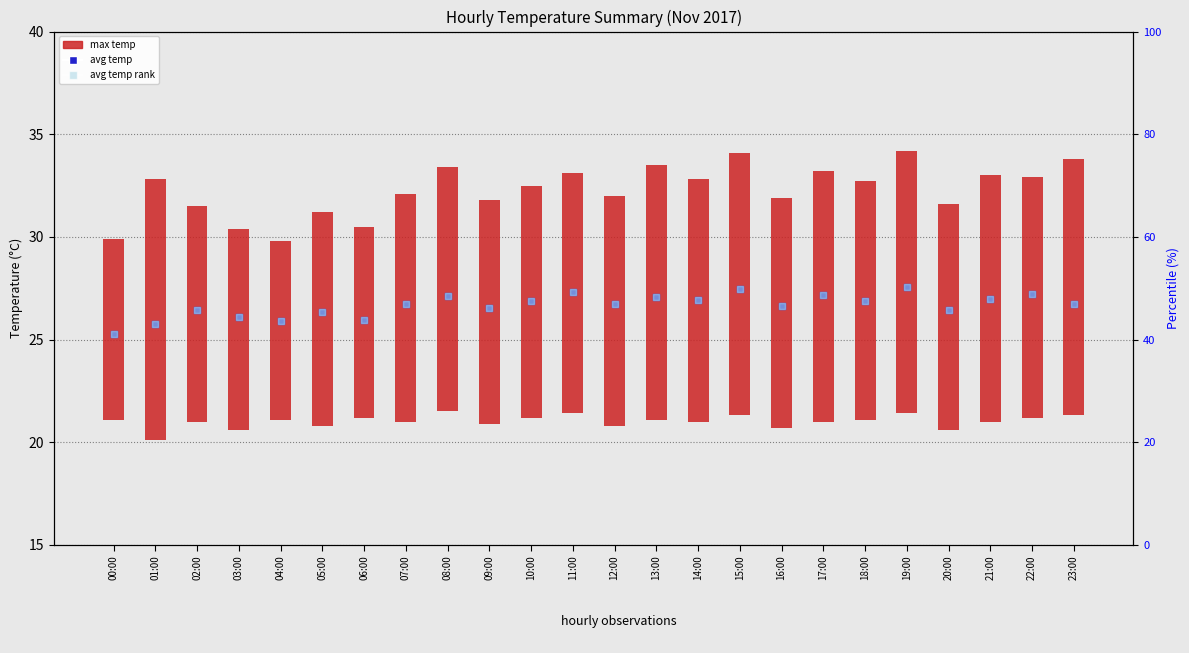

Which series contains the lowest Y value?

max temp